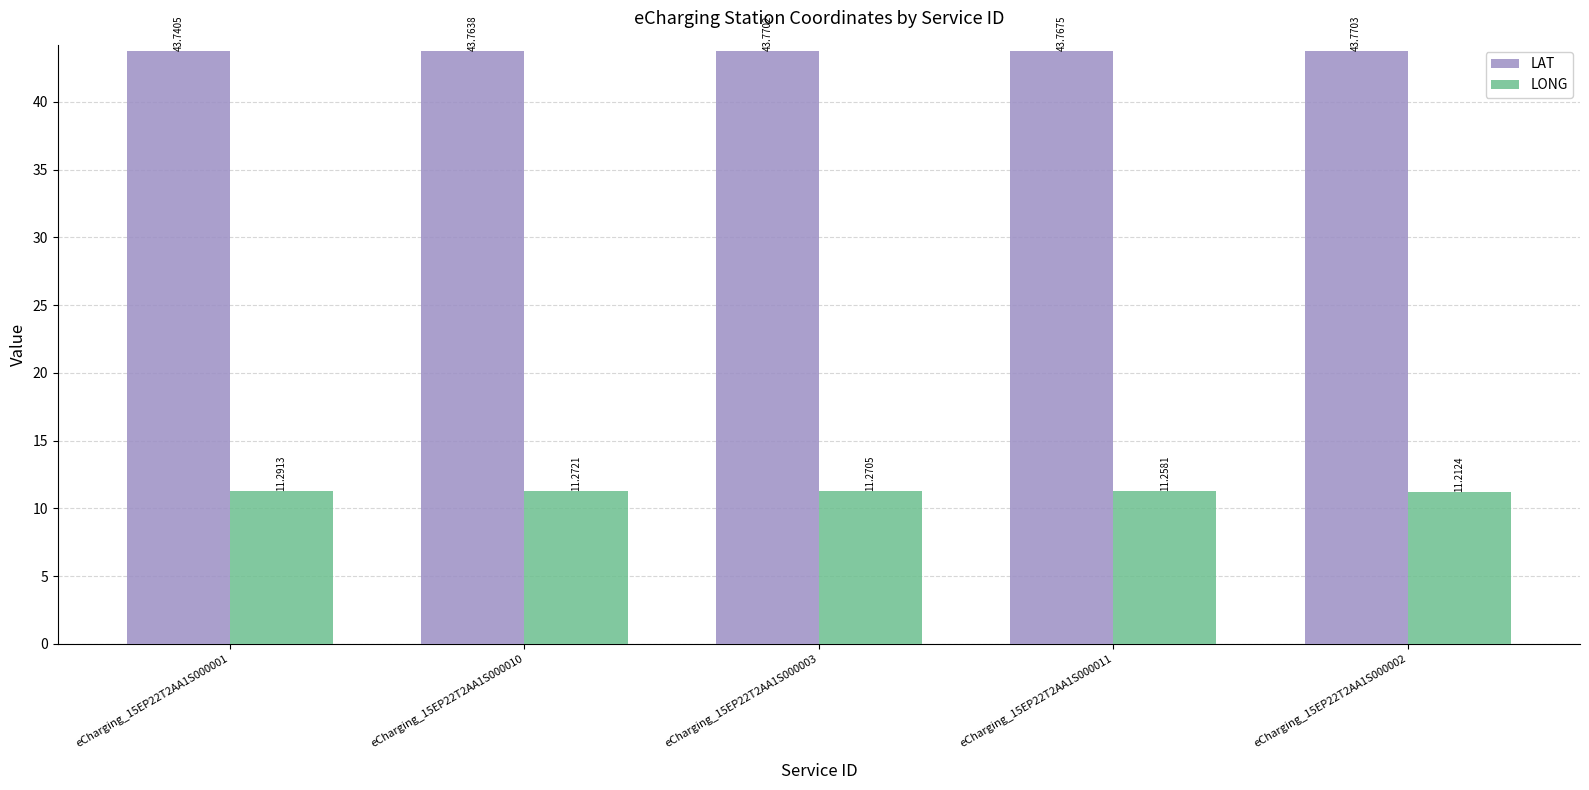

Which category has the highest value across all series?

eCharging_15EP22T2AA1S000002